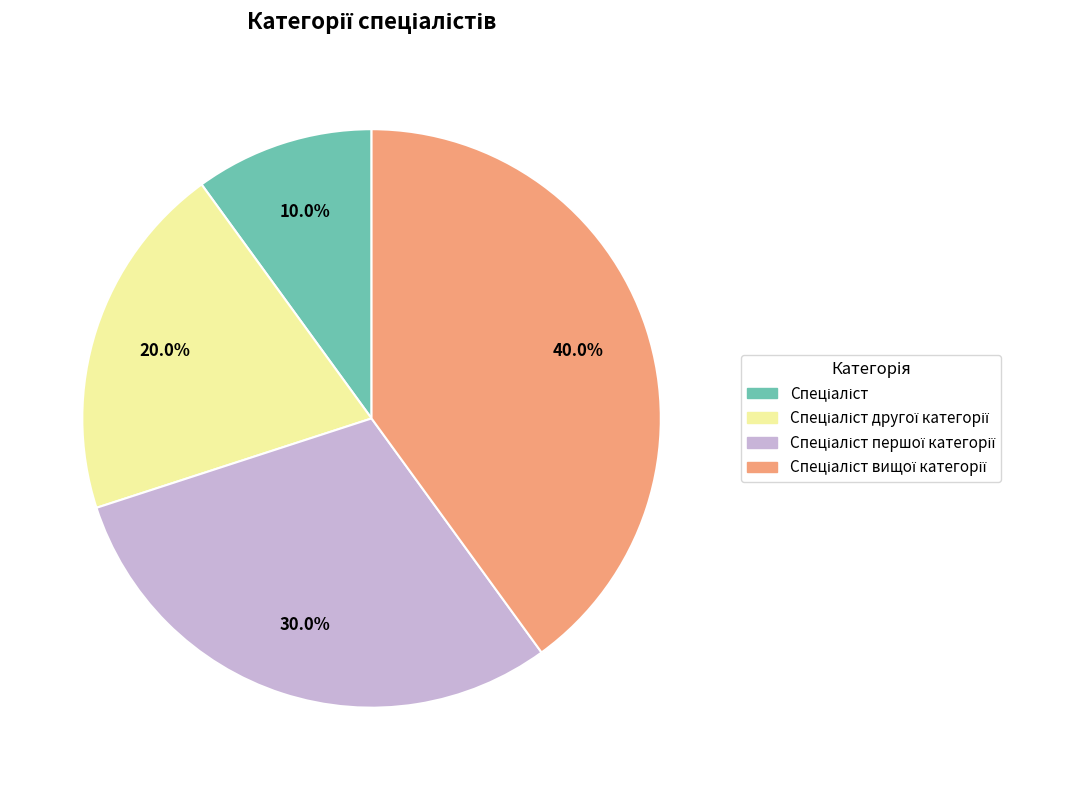

To the nearest percent, what is the average slice percentage?

25%